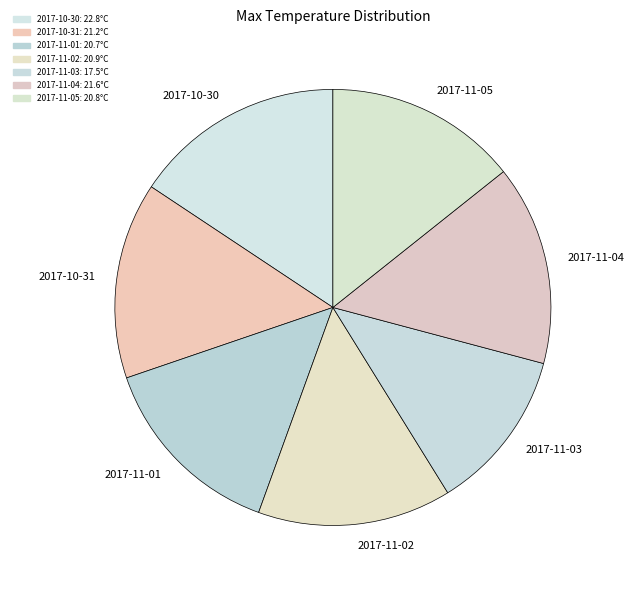

How many segments does this pie chart have?

7